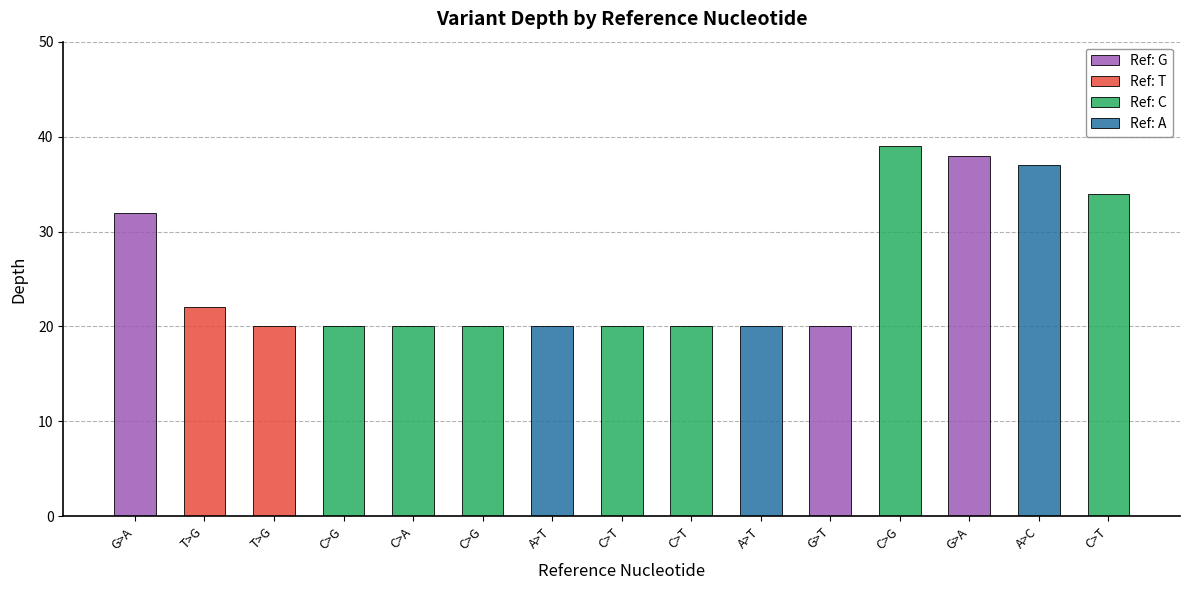

List the labels in order of value, smallest first.

T, C, C, C, A, C, C, A, G, T, G, C, A, G, C